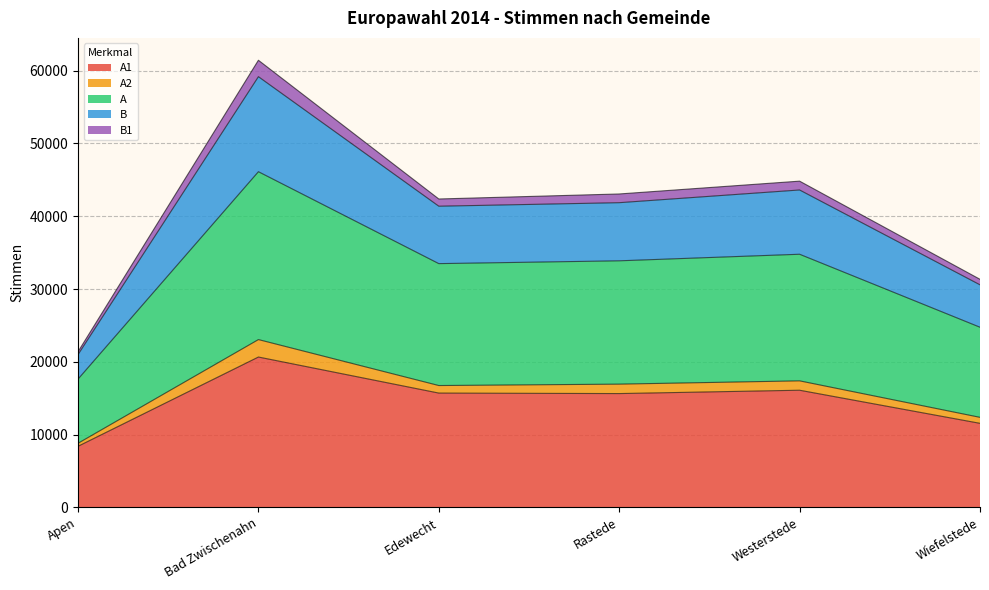

What is the maximum value for A?

23062